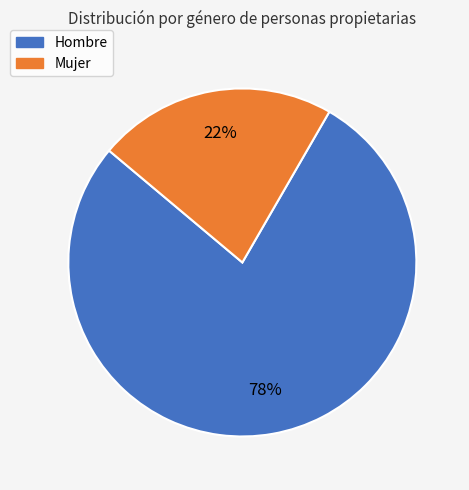

Does any single category account for the majority?

Yes